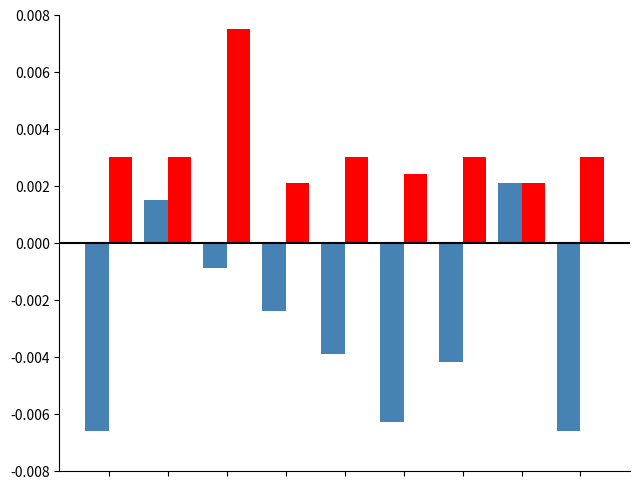

How many groups of bars are there?

9